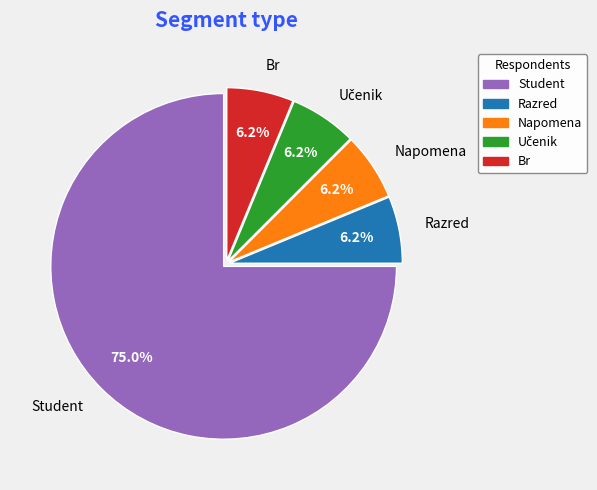

What percentage is the Napomena slice, to the nearest percent?

6%